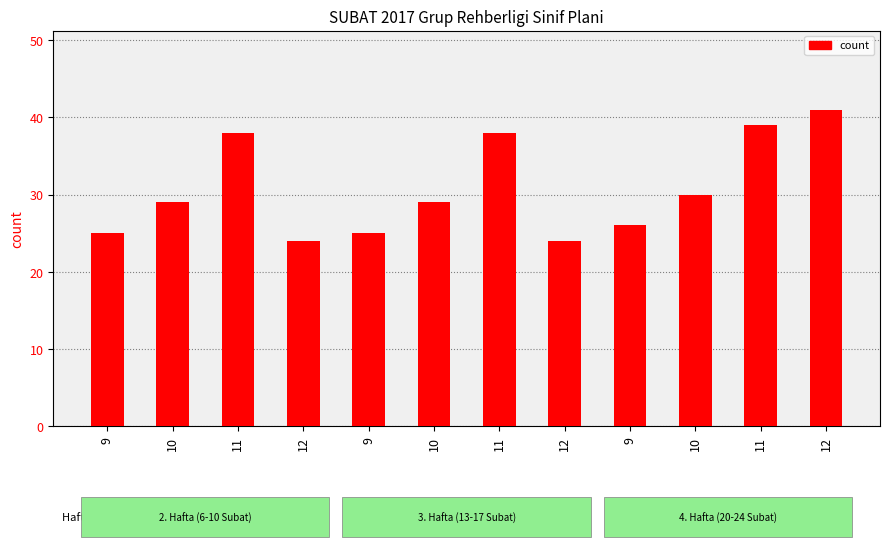

What is the label of the 11th bar from the right?

10